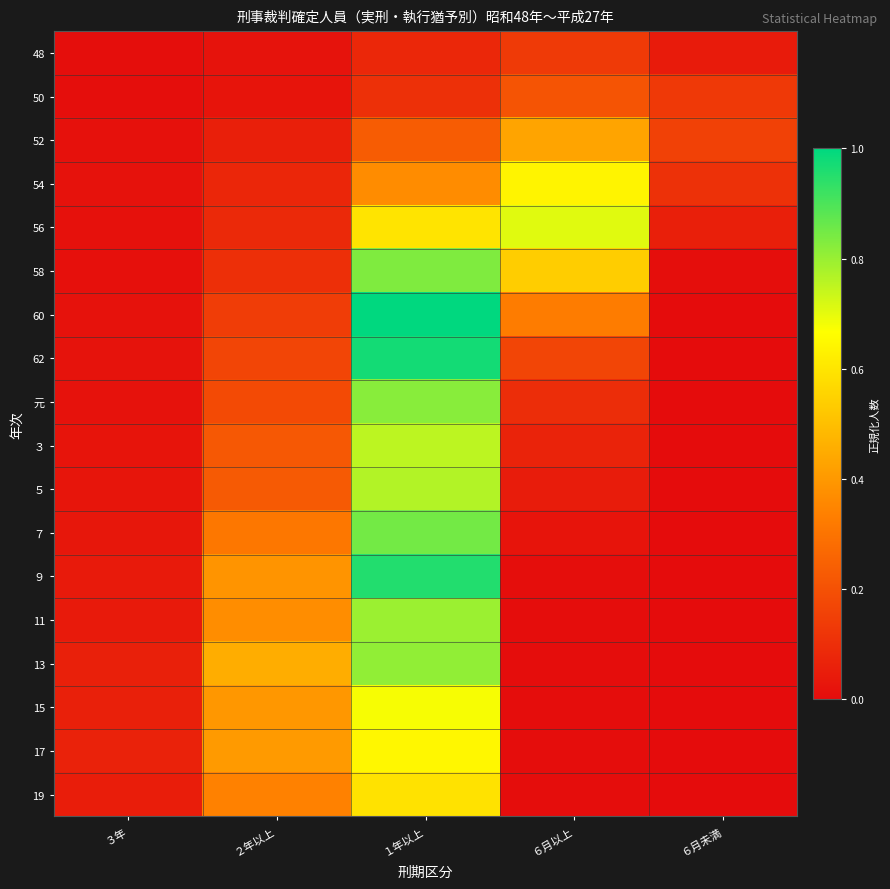

What is the total value across all series at １年以上?

11.9